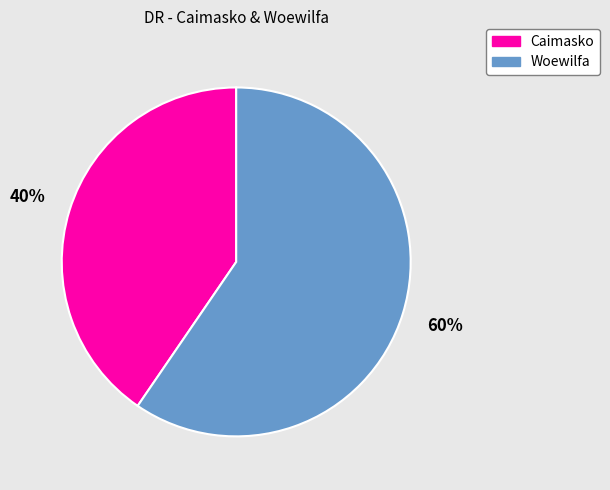

To the nearest percent, what is the average slice percentage?

50%